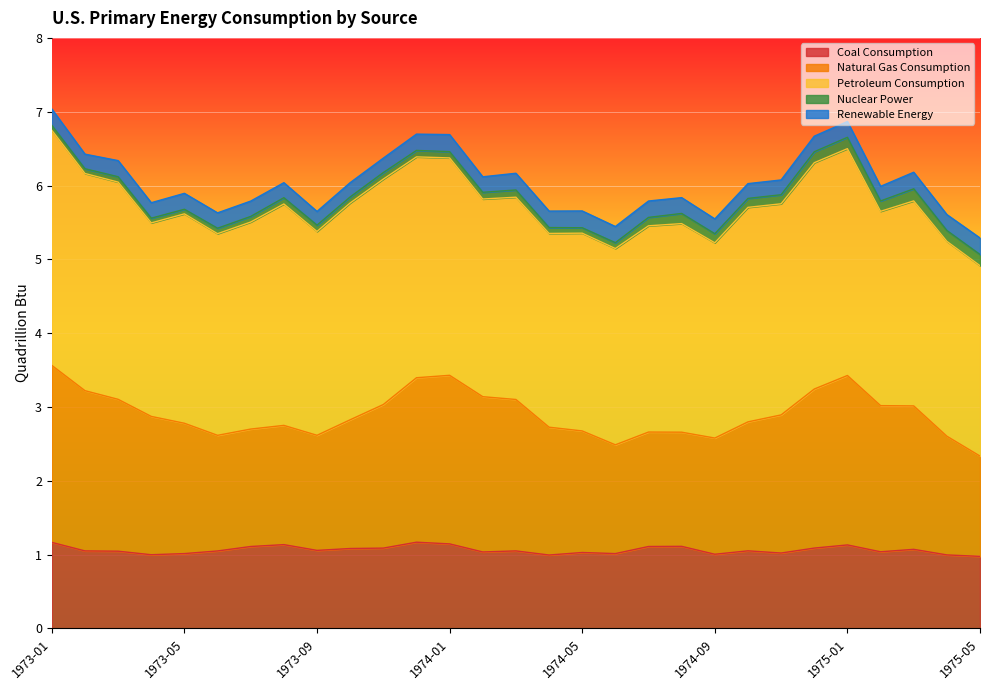

How many interior local valleys does the Natural Gas Consumption series have?

4